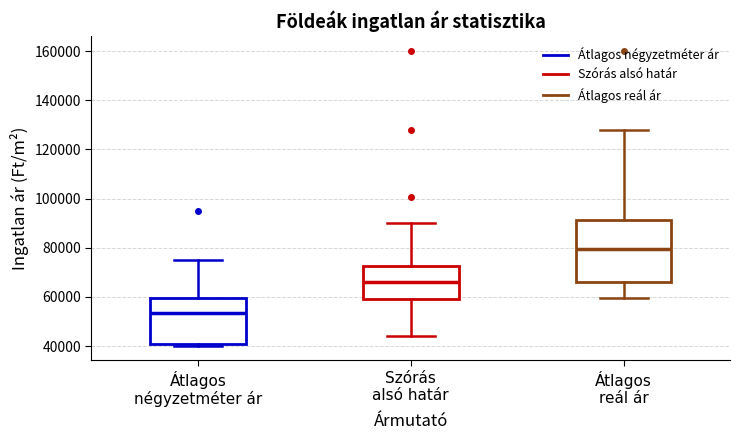

Reading left to right, transcribe this box plot: for each box, give where its median line is, the range the box spans, and where its two whiskers end, as read against the y-axis. The values are not printed on the chart, so give them approximately, as read against the axis.

Átlagos négyzetméter ár: median 54000, box 40000 to 60000, whiskers 40000 to 76000
Szórás alsó határ: median 66000, box 60000 to 72000, whiskers 44000 to 90000
Átlagos reál ár: median 80000, box 66000 to 92000, whiskers 60000 to 128000